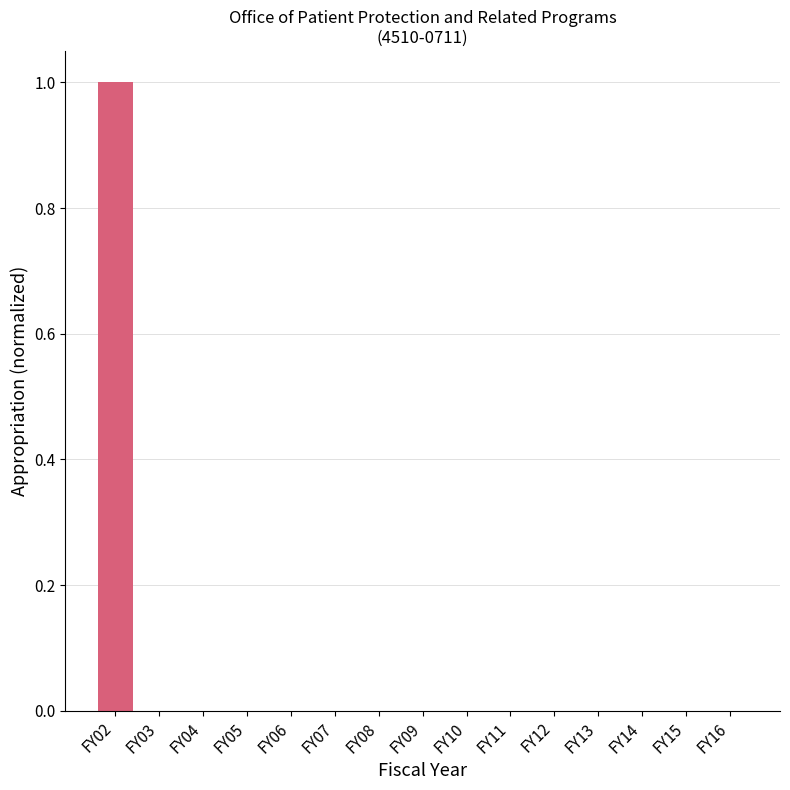

At which category does the chart reach its peak across all series?

FY02